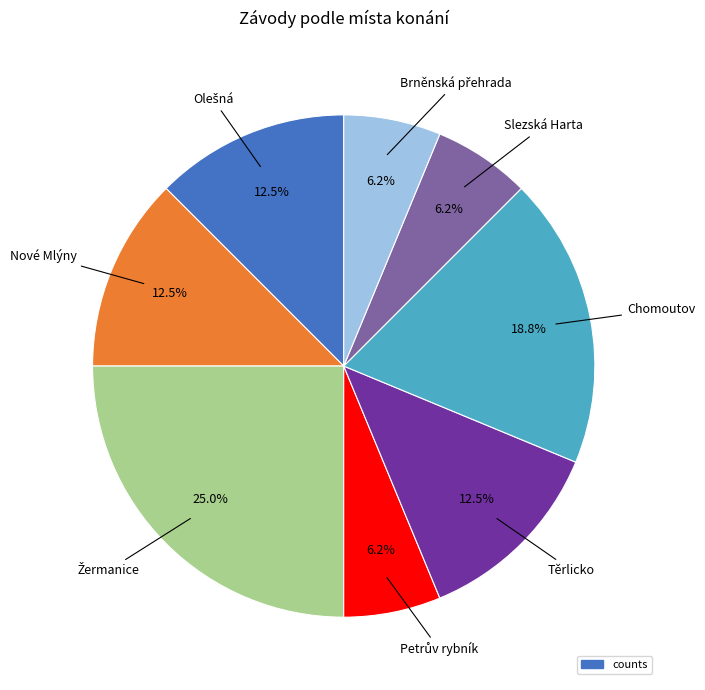

Is there a majority slice in this chart?

No